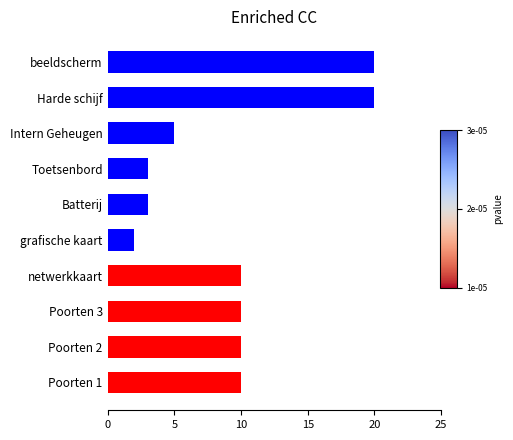

What value does the data have at Intern Geheugen?

5